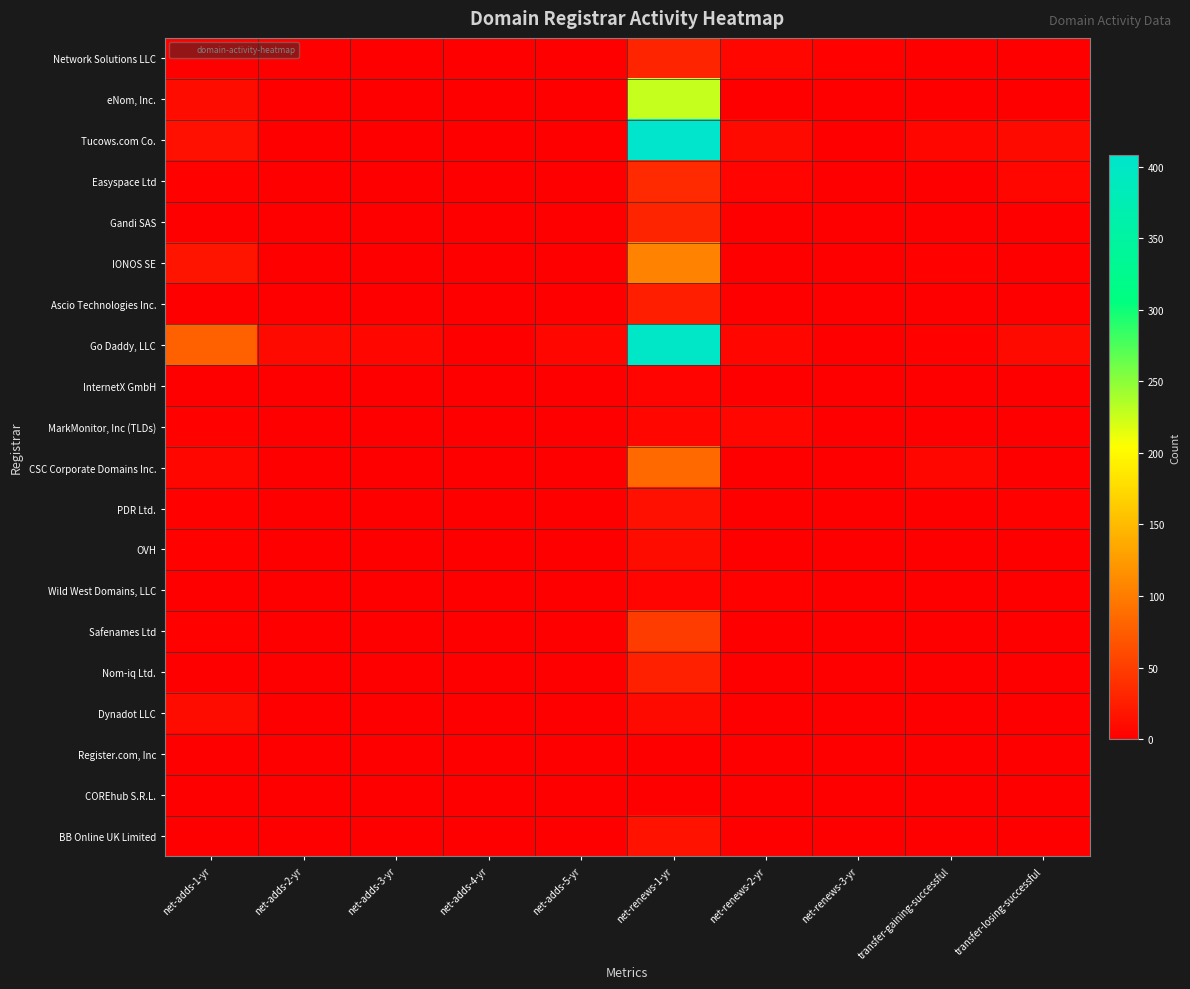

Rank the series at net-adds-4-yr from highest to lowest value.

Network Solutions LLC, eNom, Inc., Tucows.com Co., Easyspace Ltd, Gandi SAS, IONOS SE, Ascio Technologies Inc., Go Daddy, LLC, InternetX GmbH, MarkMonitor, Inc (TLDs), CSC Corporate Domains Inc., PDR Ltd., OVH, Wild West Domains, LLC, Safenames Ltd, Nom-iq Ltd., Dynadot LLC, Register.com, Inc, COREhub S.R.L., BB Online UK Limited